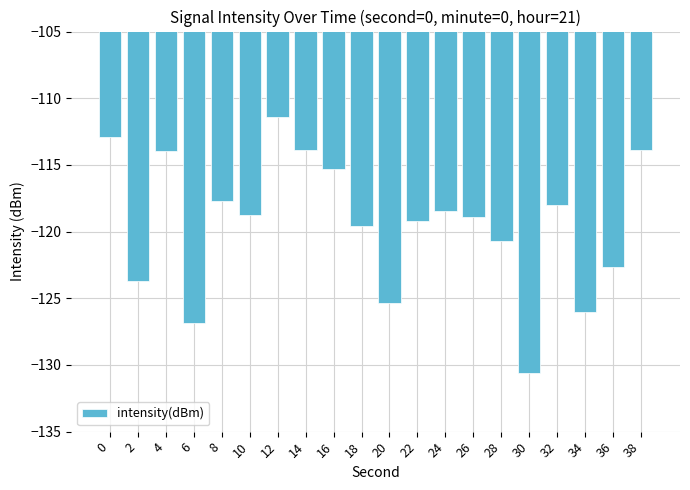

What is the change in value from 34 to 38?

+12.2